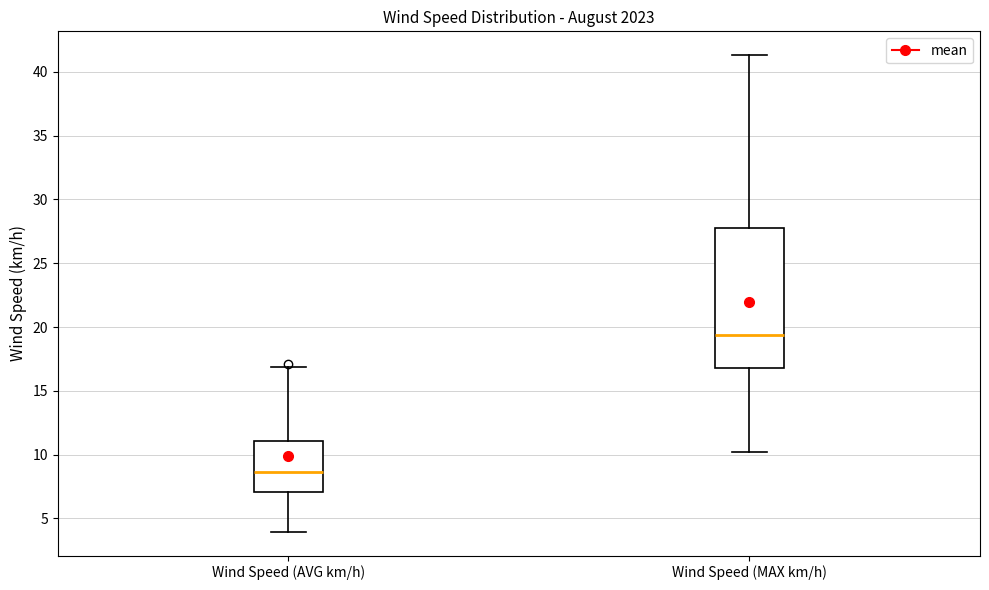

Where does the lower whisker of the box for Wind Speed (MAX km/h) end on the y-axis? The values are not printed on the chart, so give them approximately, as read against the axis.

10.0